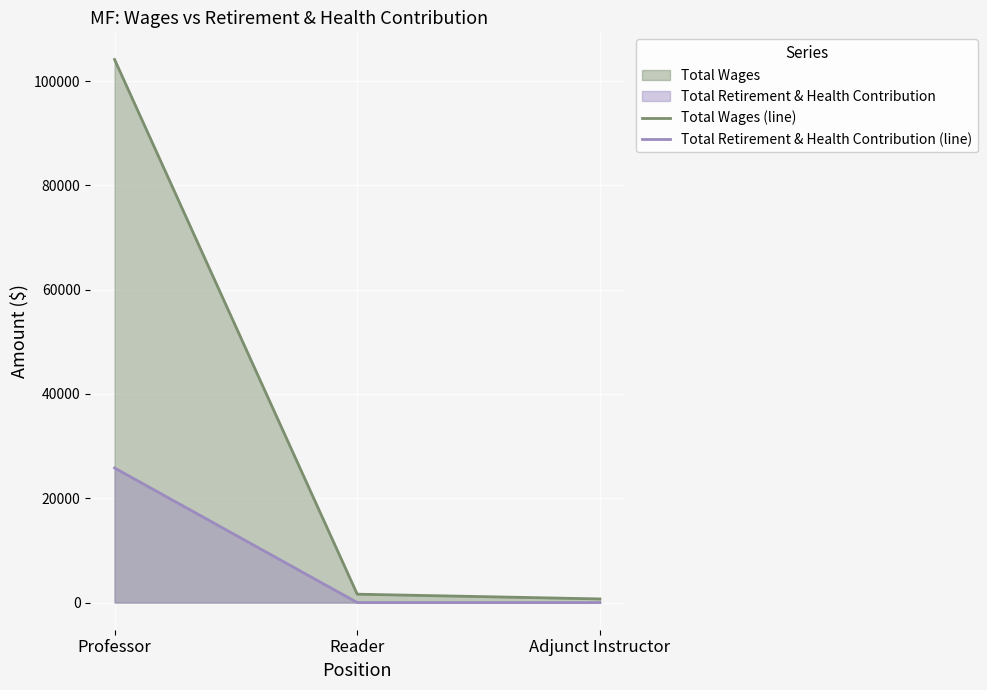

What is the label of the 2nd point from the left?

Reader